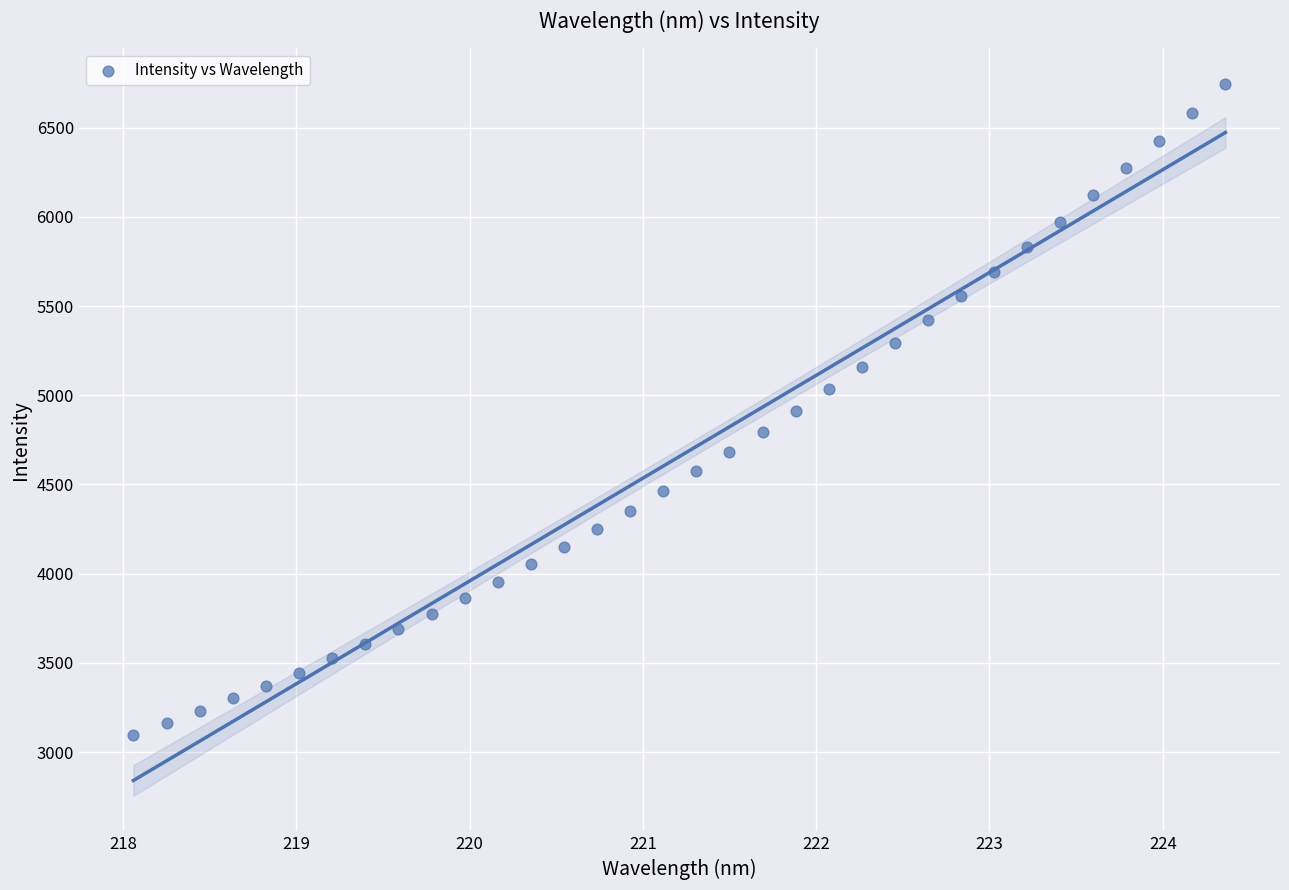

What is the range of X values (max minus min)?

6.3